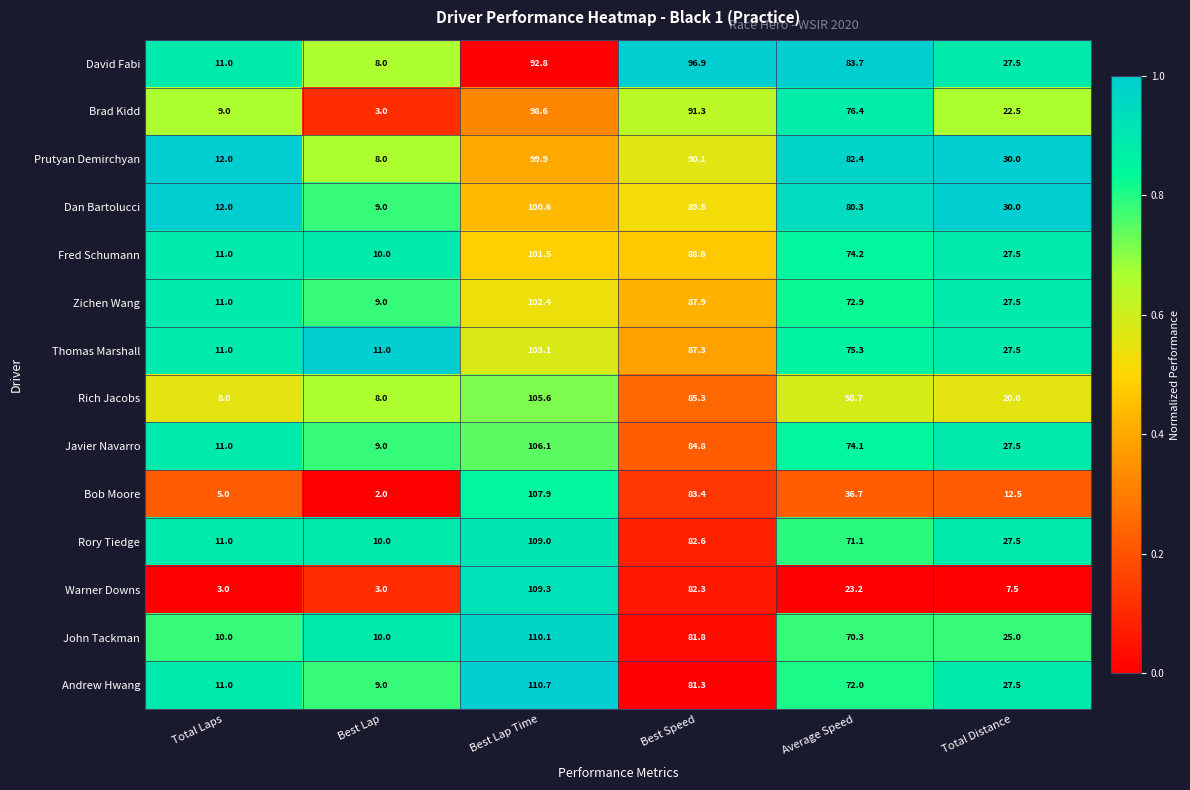

Is the value of Fred Schumann at Best Speed greater than the value of Zichen Wang at Best Speed?

Yes